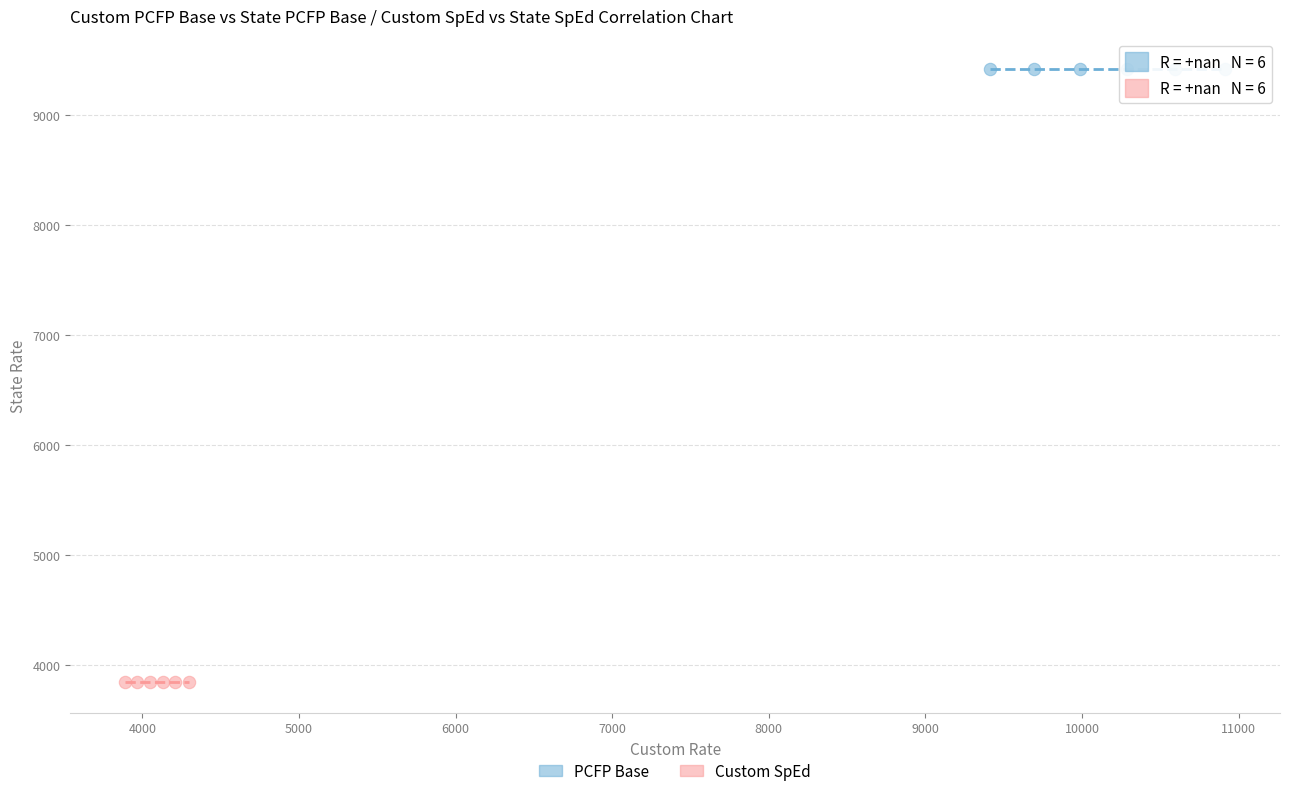

Which series reaches the minimum Y coordinate?

Custom SpEd